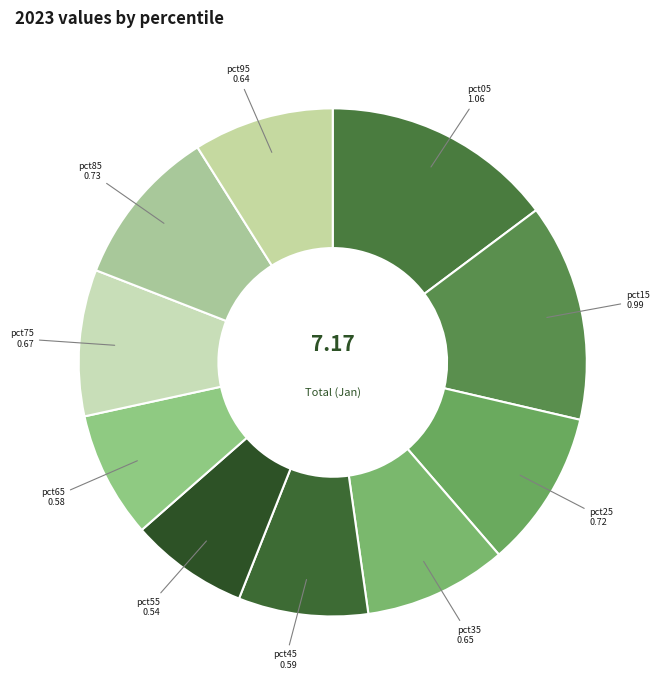

Is the sum of pct65 and pct05 greater than half?

No